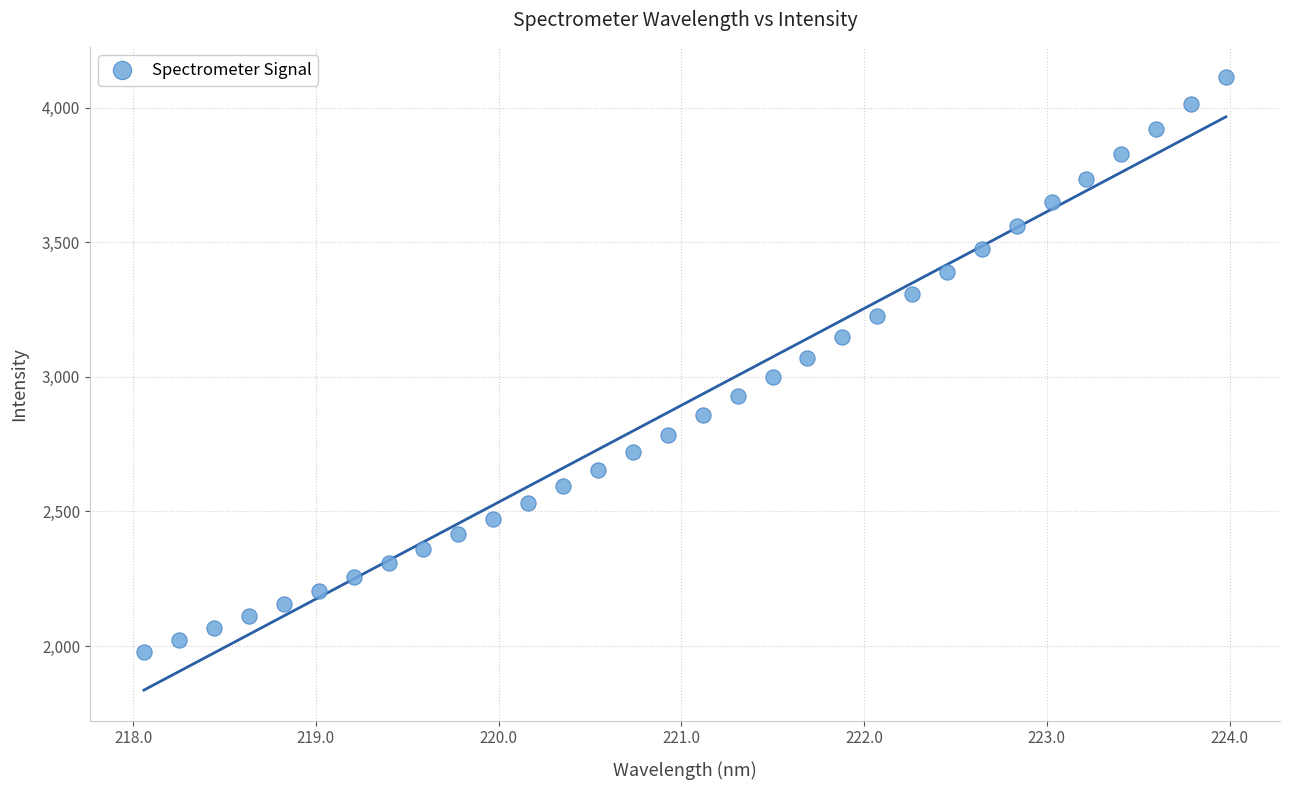

What is the range of X values (max minus min)?

5.9